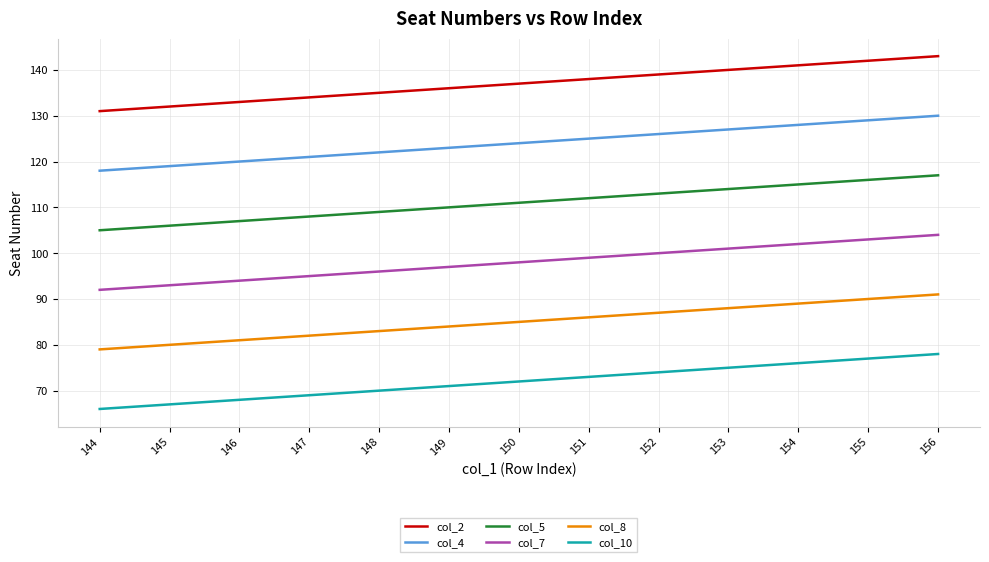

What is the difference between the highest and lowest values at 148?

65